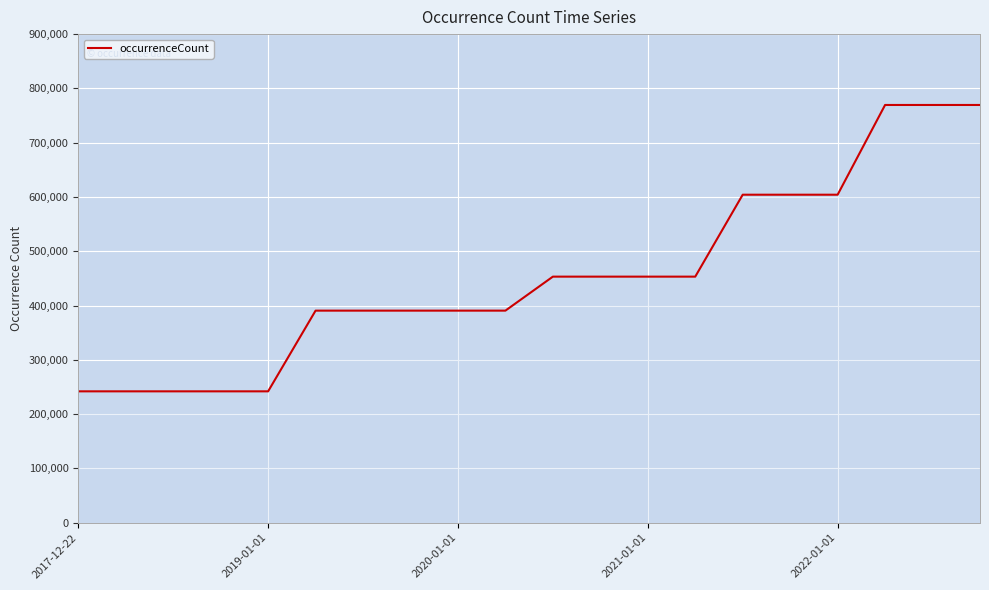

How many categories are shown in the chart?

20